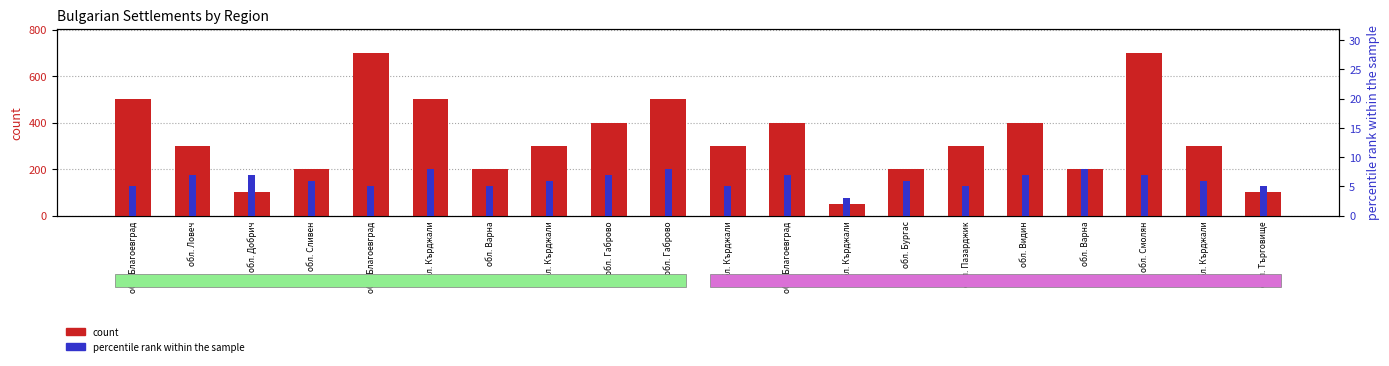

The percentile rank within the sample series shows 7 at обл. Благоевград. True or false?

True